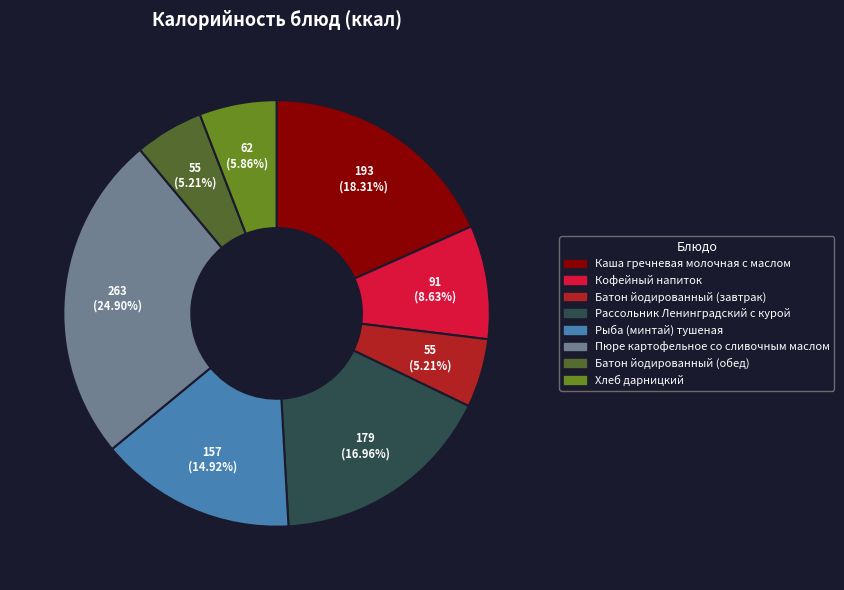

Is the sum of Рыба (минтай) тушеная and Кофейный напиток greater than half?

No